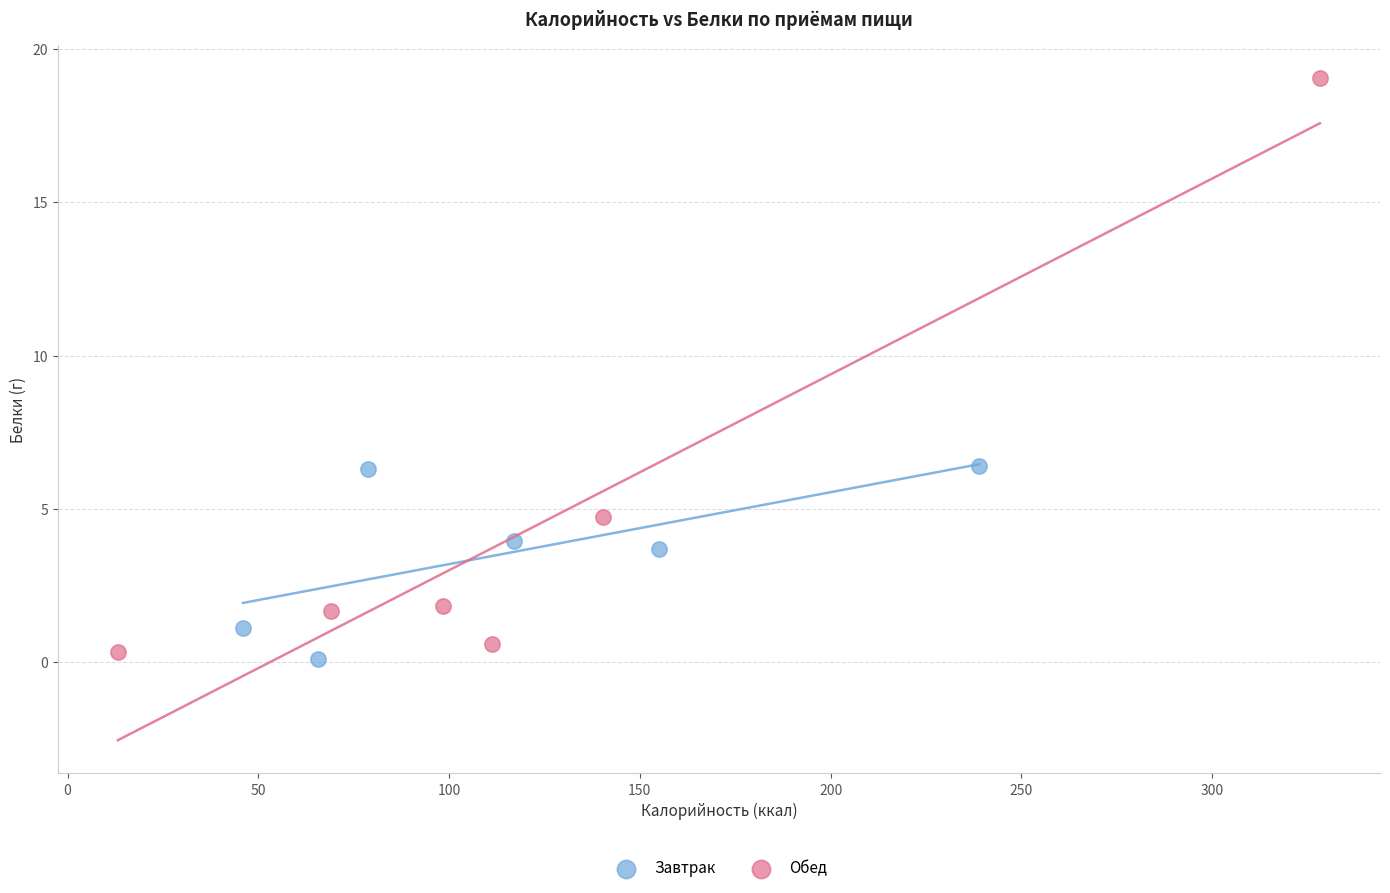

Which series reaches the maximum Y coordinate?

Обед